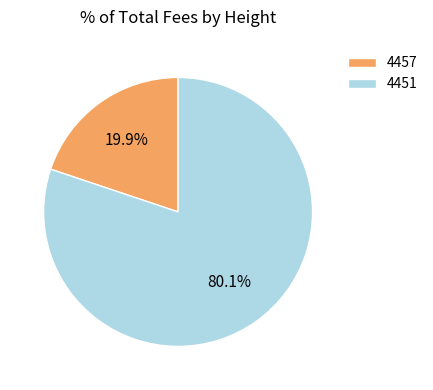

What is the majority slice?

4451